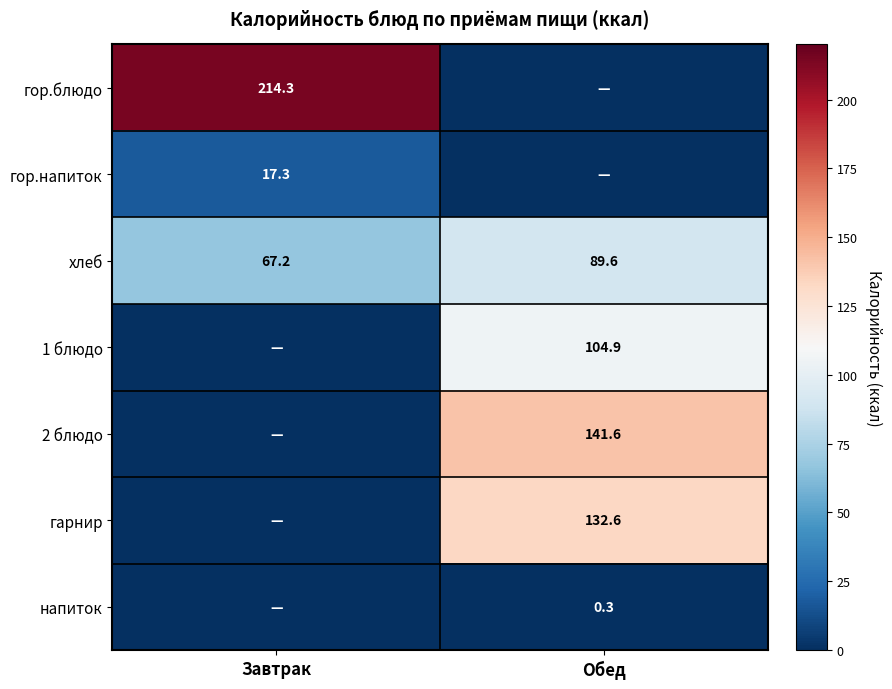

Between Завтрак and Обед, which is larger?

Завтрак